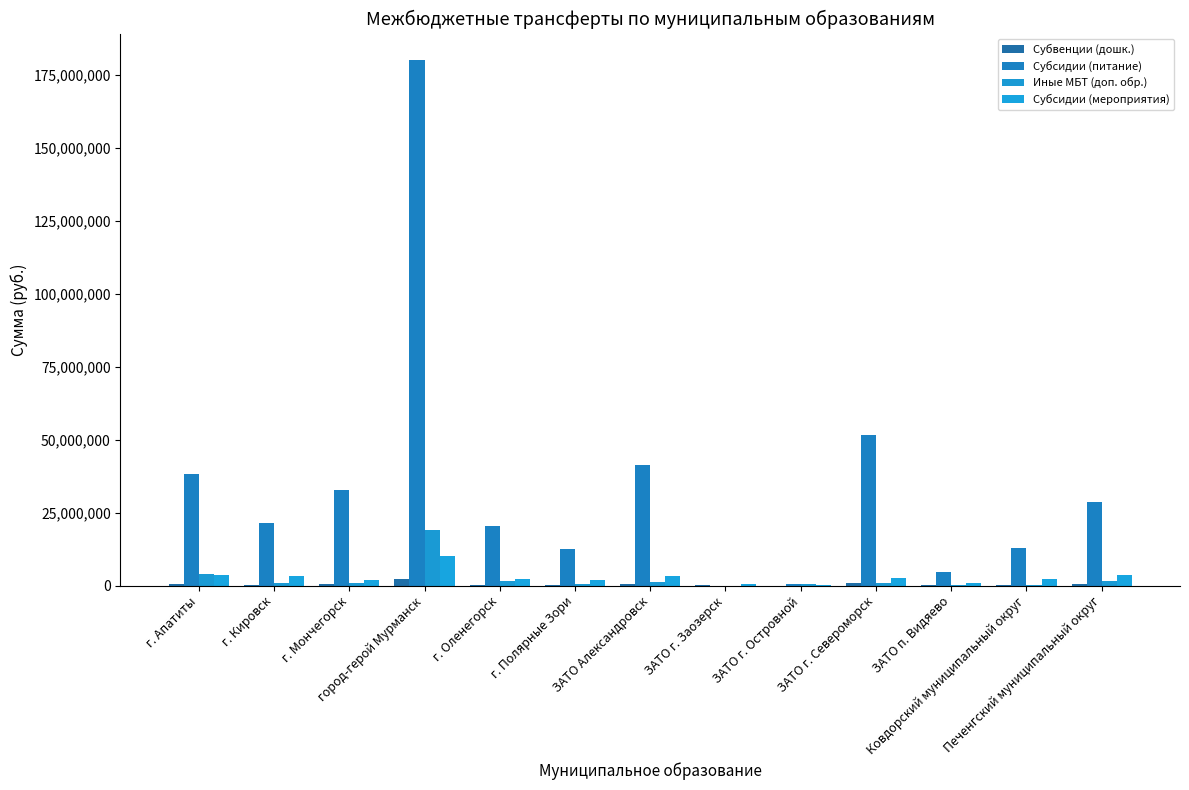

The value of Субсидии (питание) at Печенгский муниципальный округ is 28759400. True or false?

True